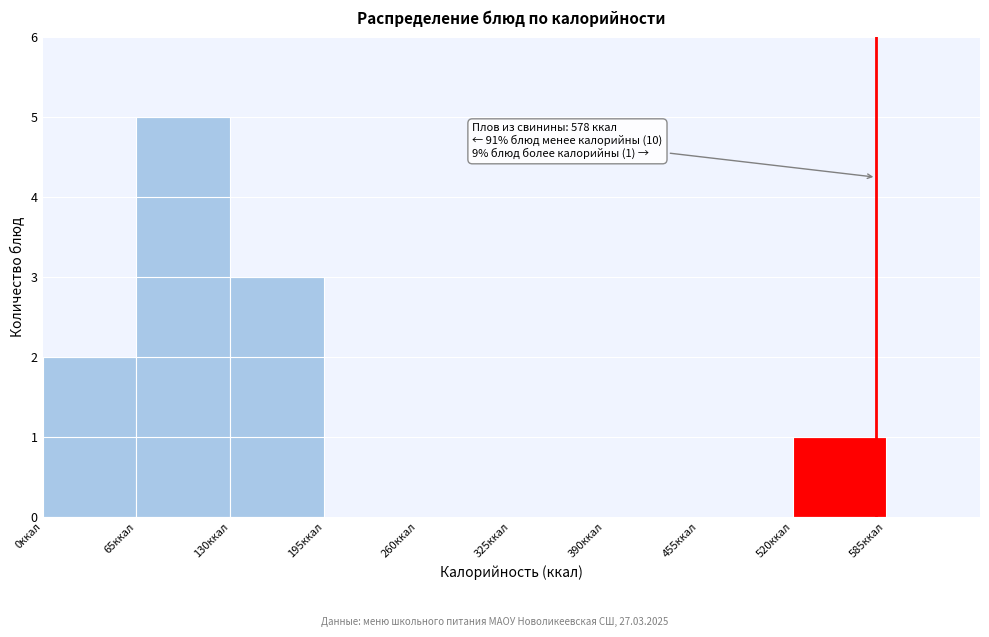

Over which range of the x-axis is the bar tallest?

65 to 130